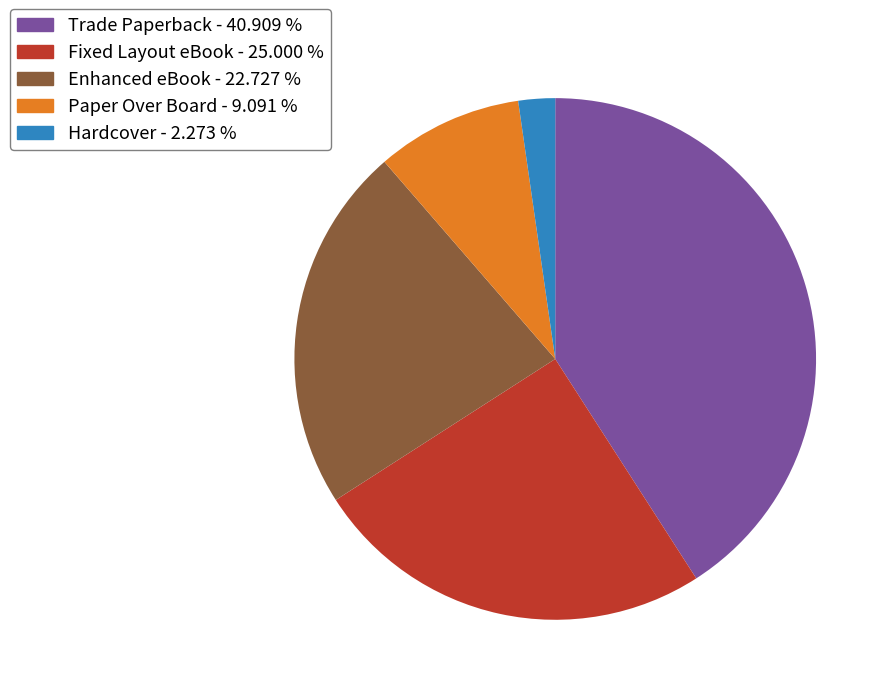

How many segments does this pie chart have?

5